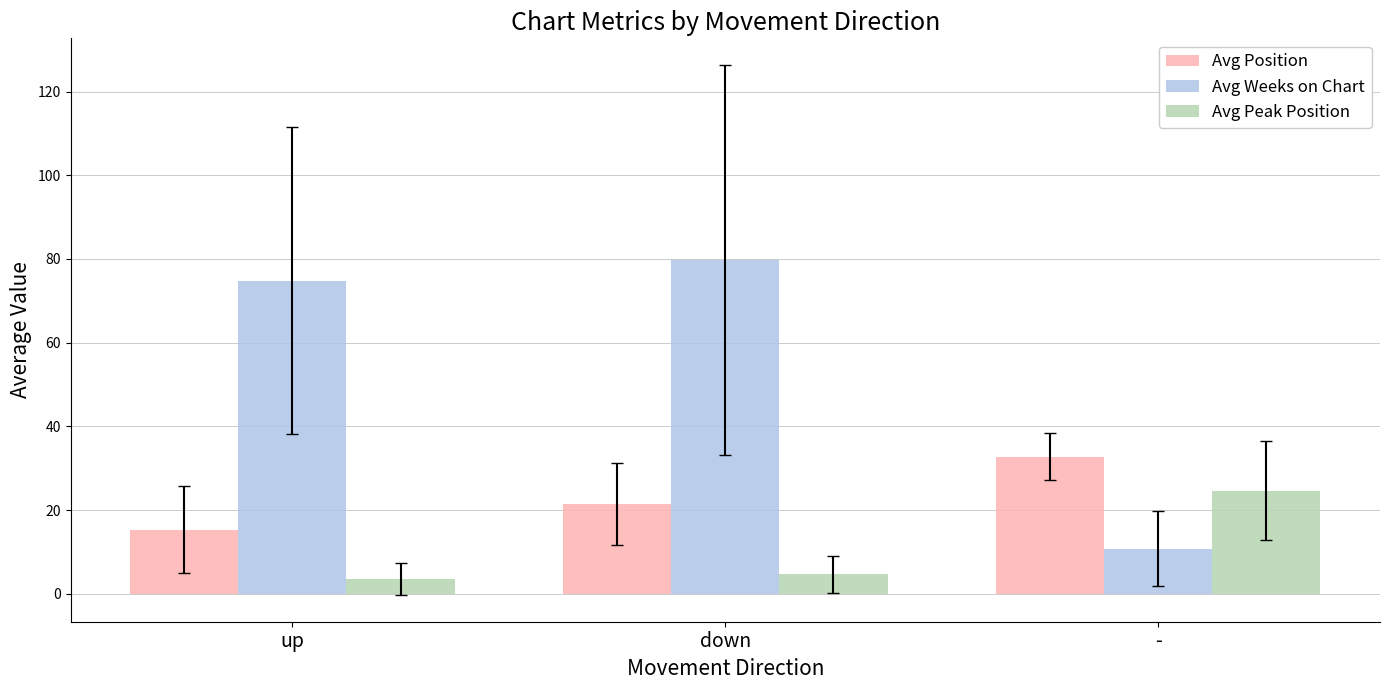

What position from the left is -?

3